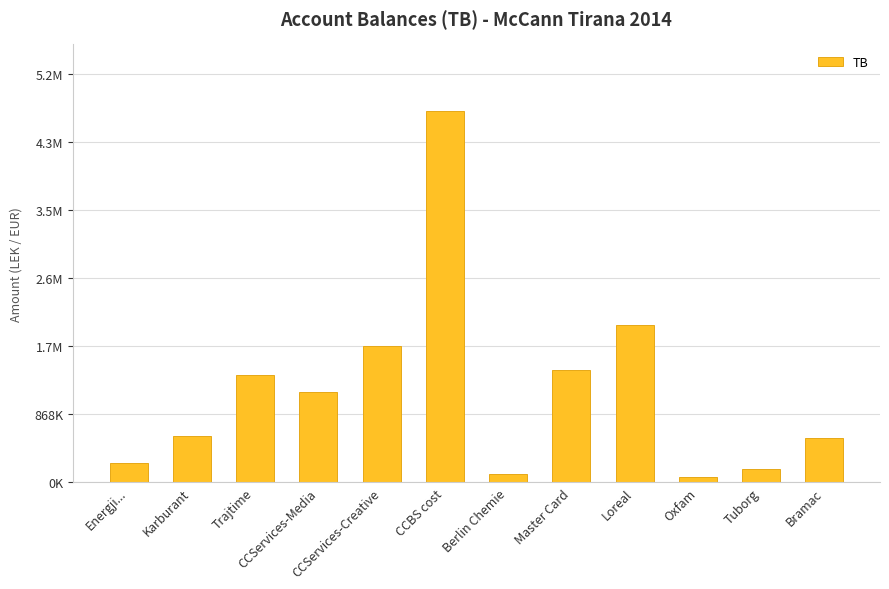

Are the bars horizontal?

No